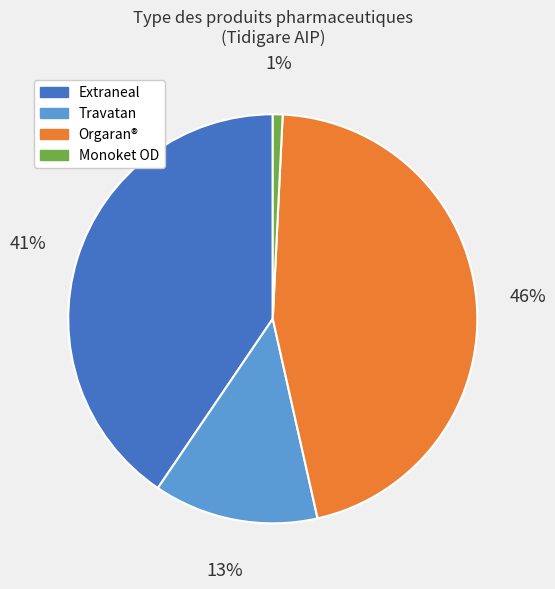

Between Orgaran® and Extraneal, which is larger?

Orgaran®